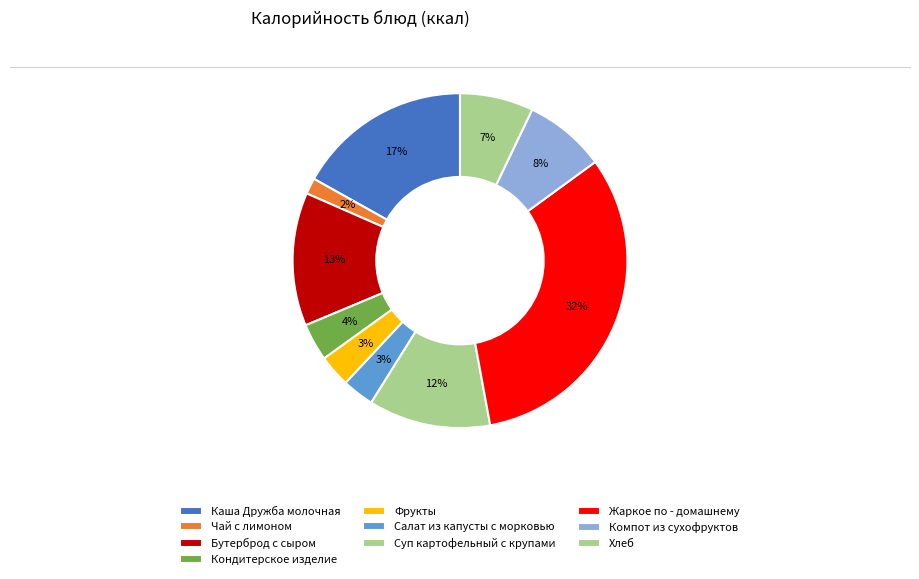

Which category has the smallest portion of the pie?

Чай с лимоном